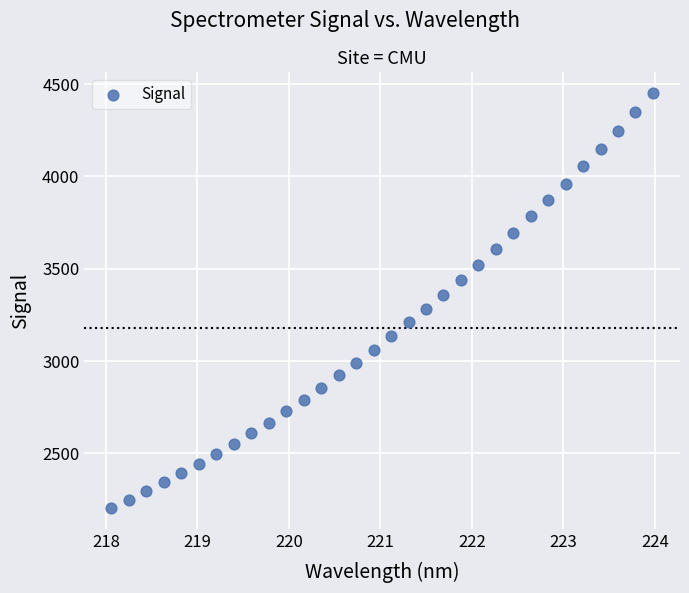

What is the range of X values (max minus min)?

5.9